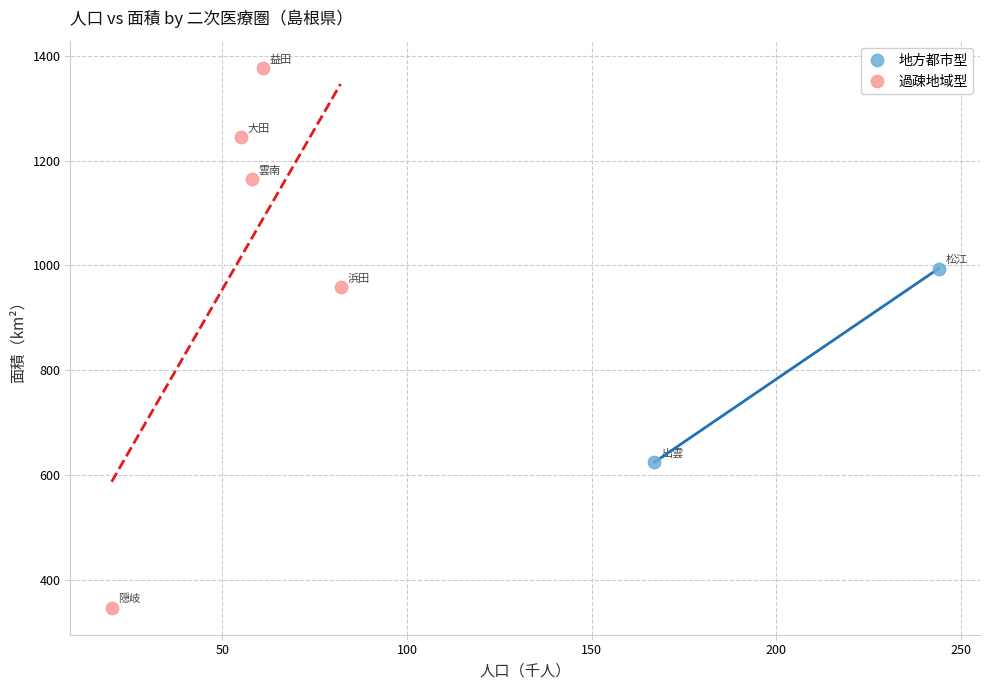

Which series has the widest spread of Y values?

過疎地域型